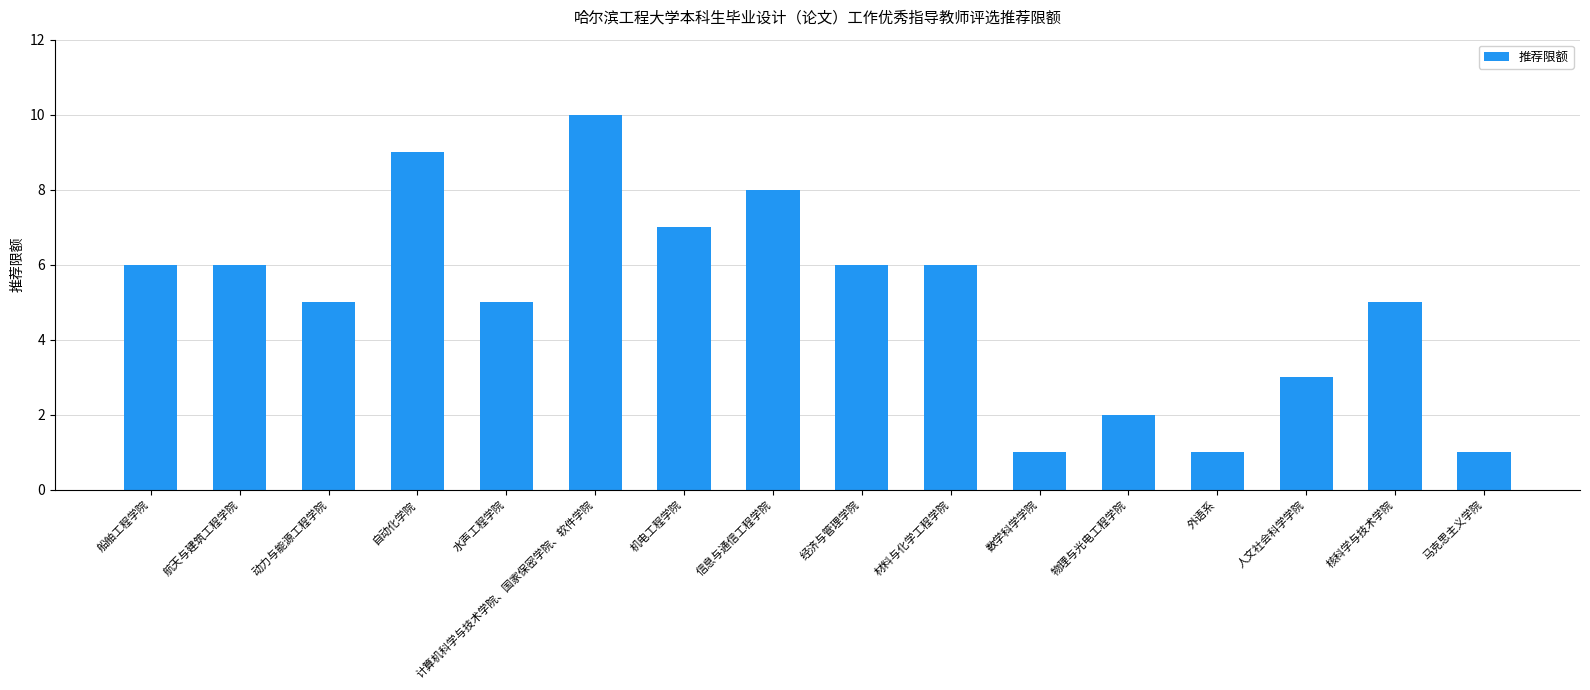

What is the label of the 6th bar from the right?

数学科学学院